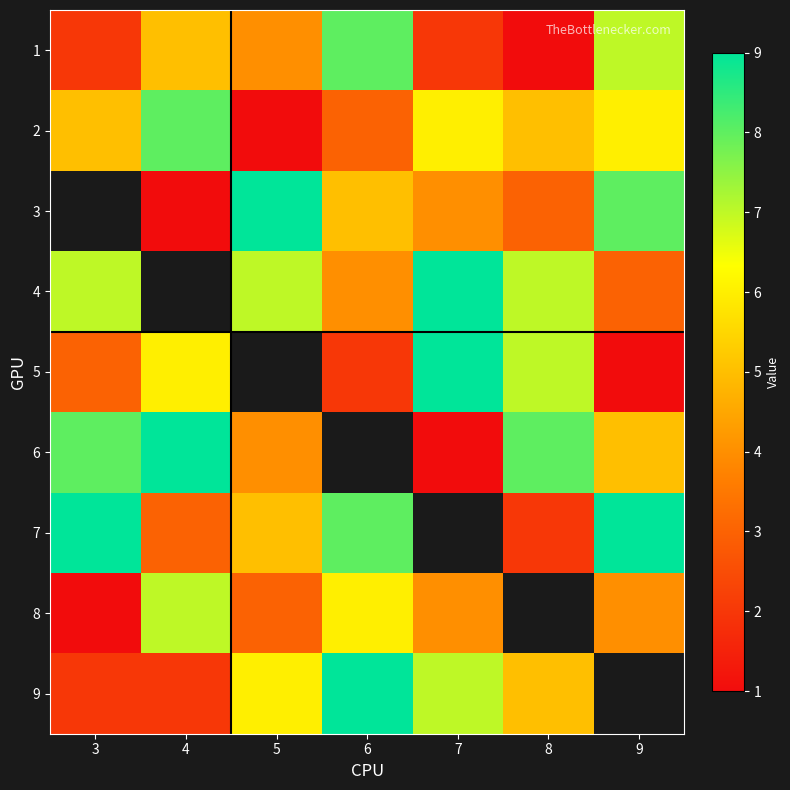

True or false: 2 has a value of 5.0 at 3.

True